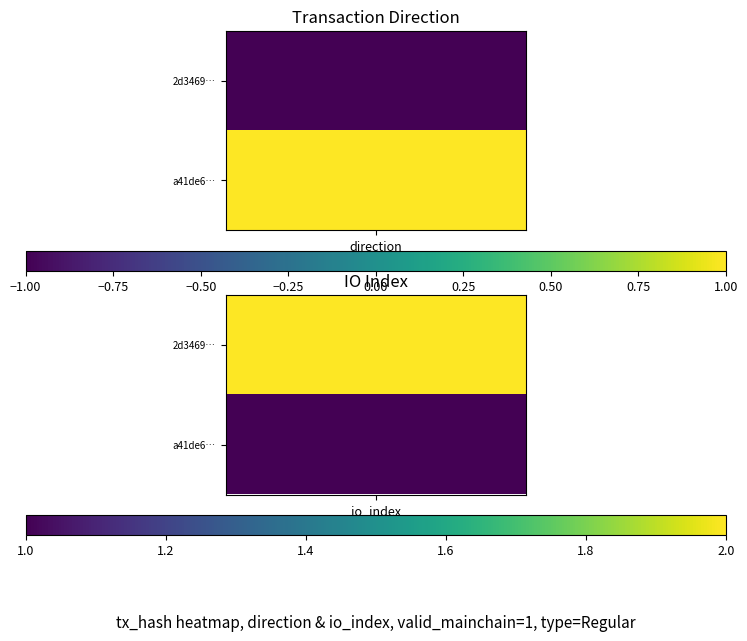

What is the greatest value displayed?

2